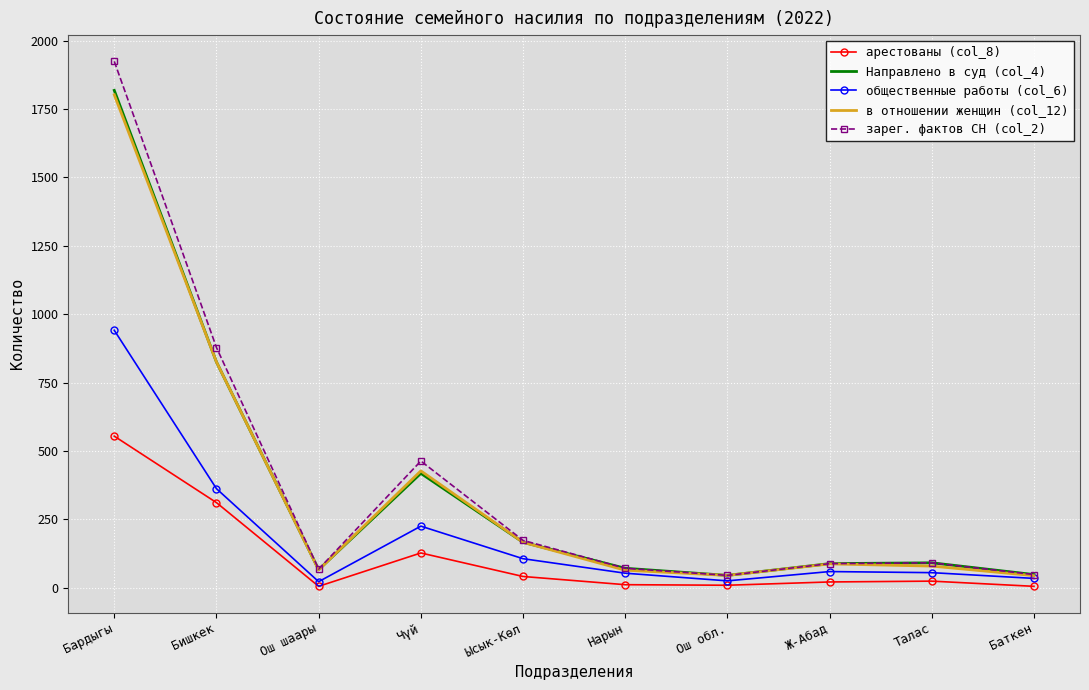

At which label is зарег. фактов СН (col_2) closest to 984?

Бишкек